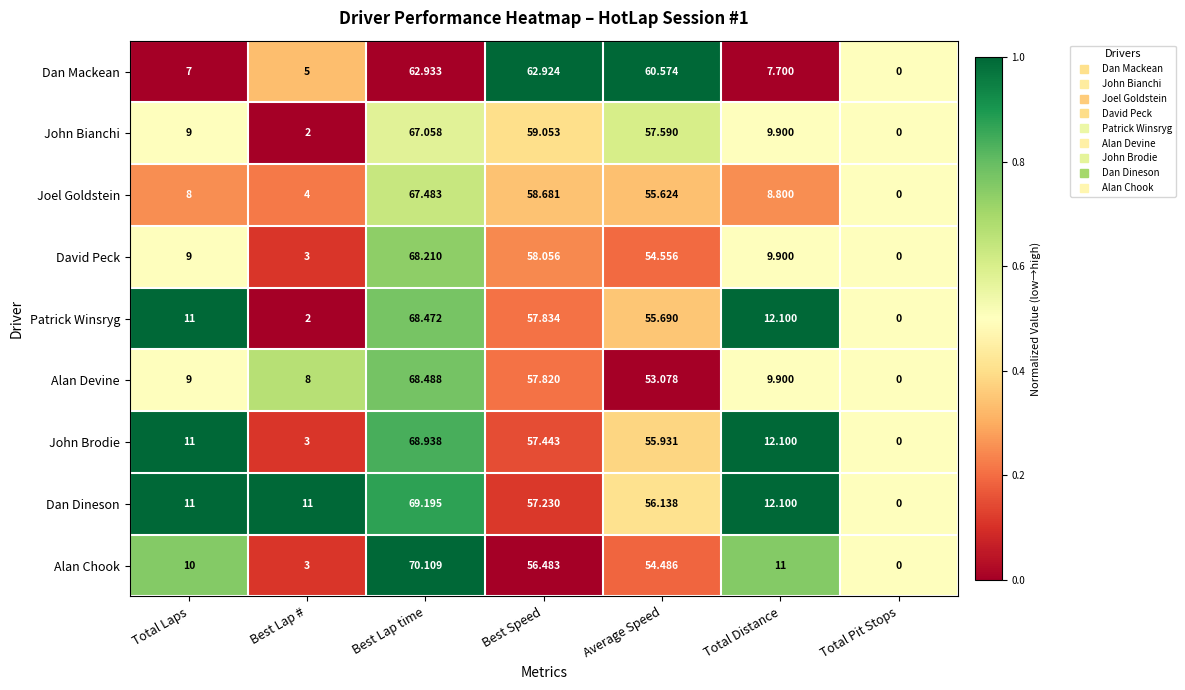

Which series has the largest total across all categories?

Dan Dineson